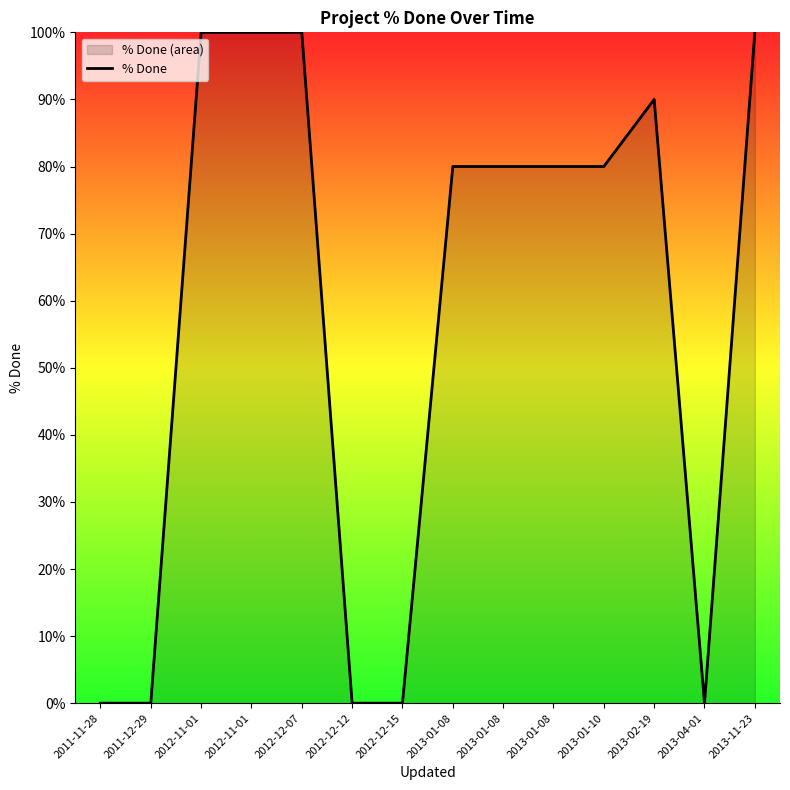

How many points are lower than both their immediate neighbors (excluding endpoints)?

1